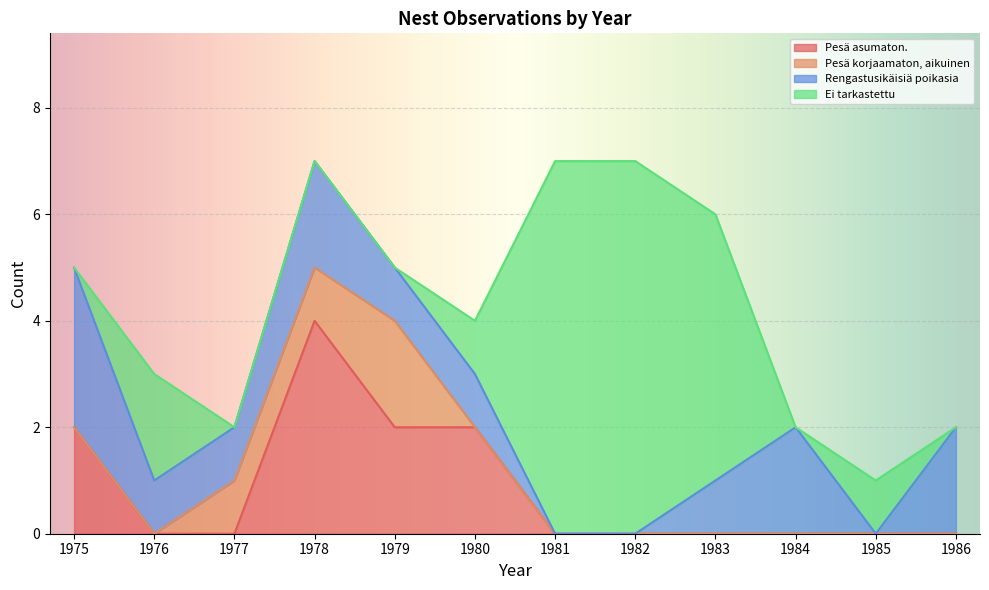

What is the approximate value of Pesä korjaamaton, aikuinen at 1977?

1